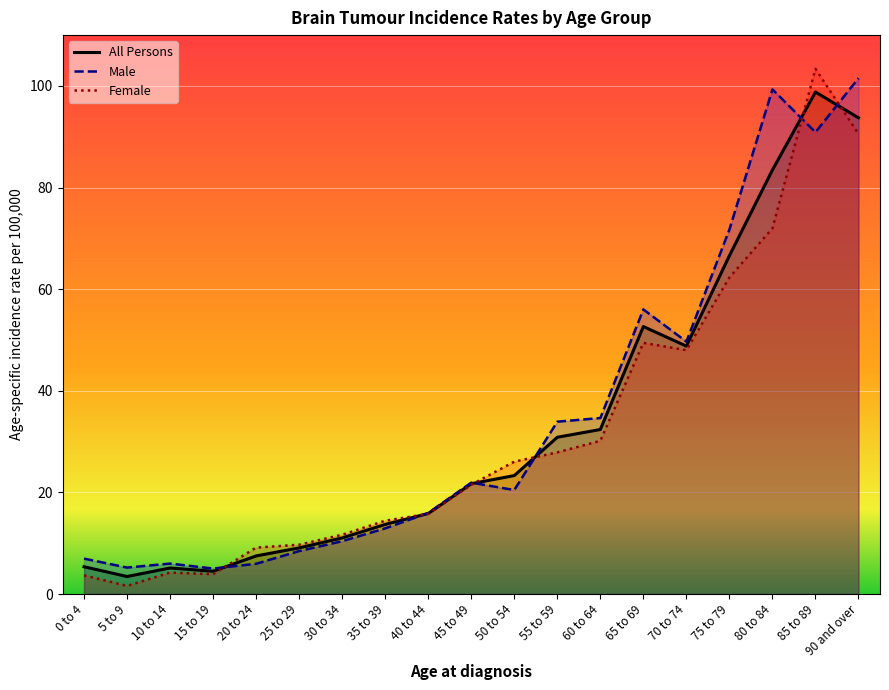

List the series in order of their overall mean, lowest first.

Female, All Persons, Male